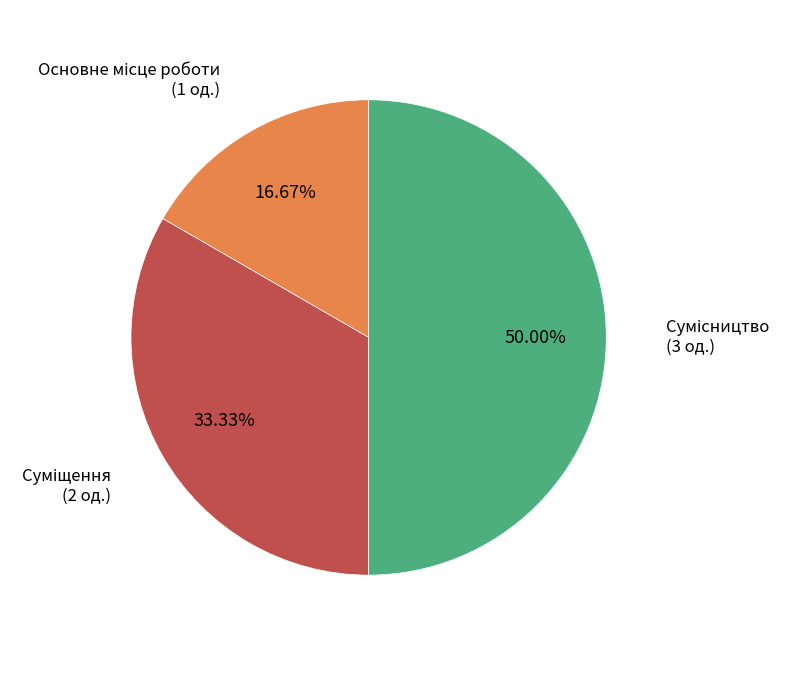

How many segments does this pie chart have?

3